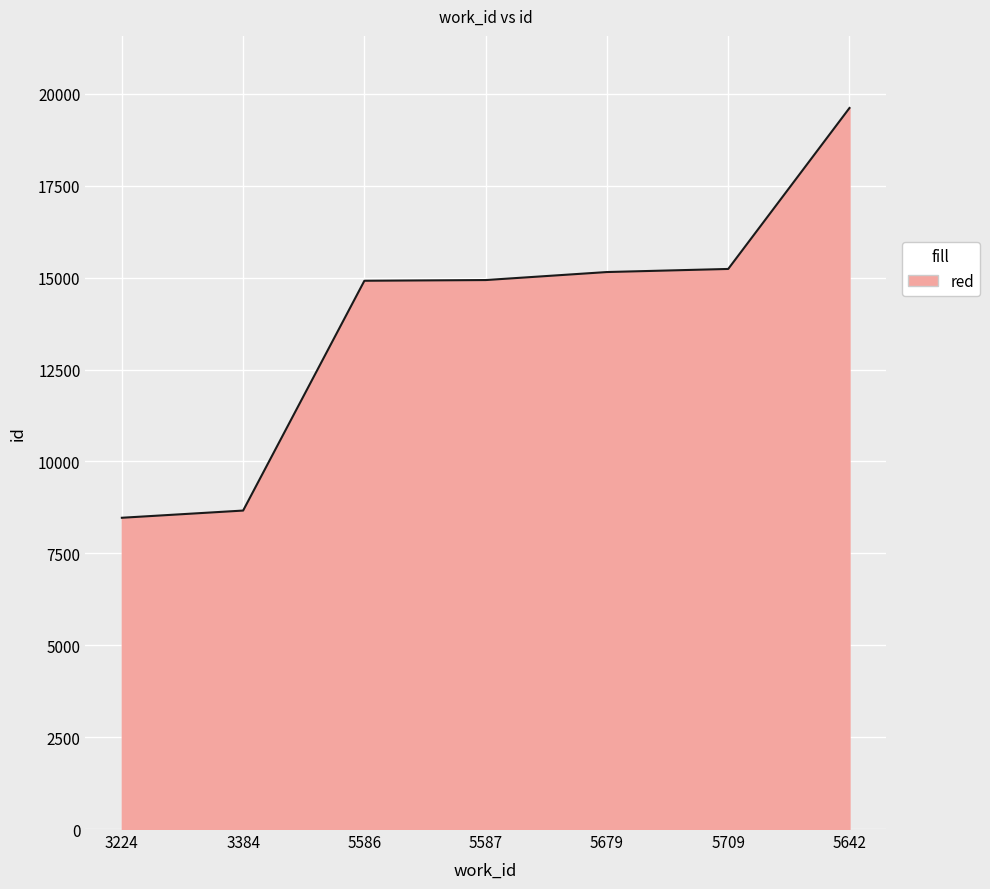

What is the smallest value displayed?

8468